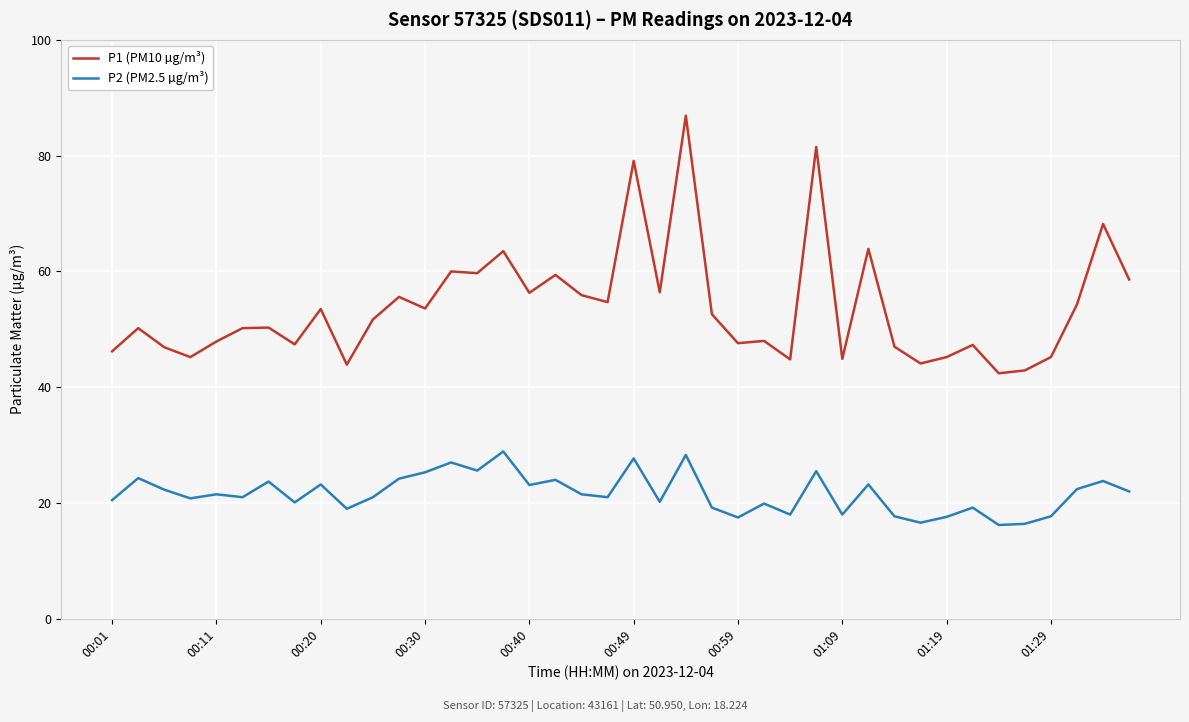

What is the sum of all P1 (PM10 µg/m³) values?

2153.0